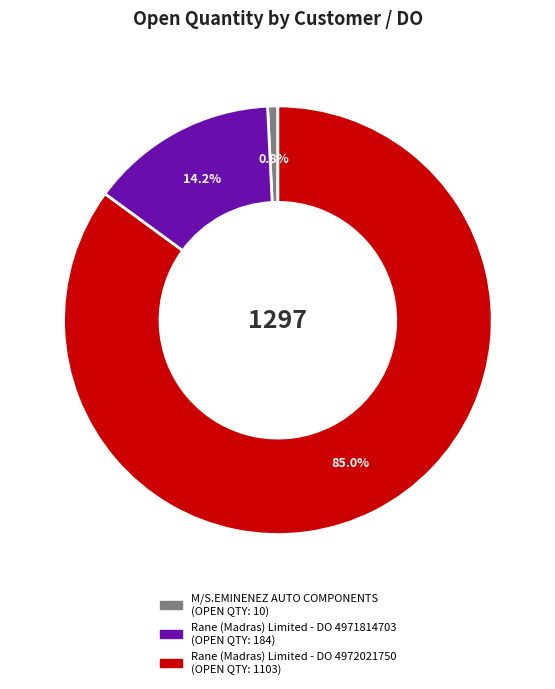

How many segments does this pie chart have?

3